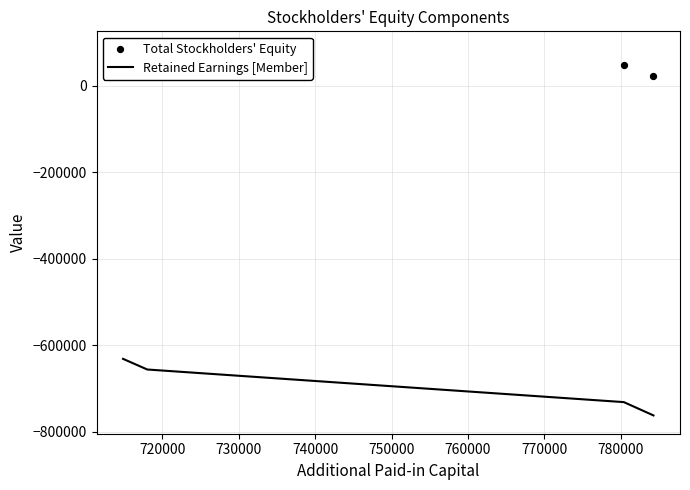

What is the maximum value for Retained Earnings [Member]?

-631843